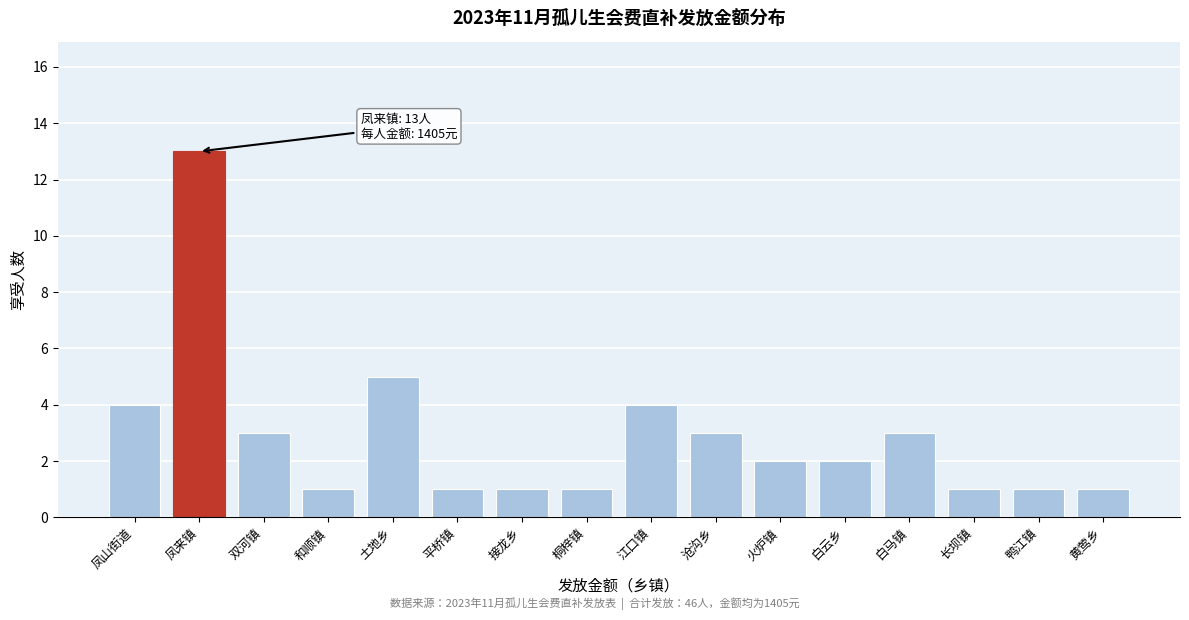

Reading left to right, transcribe all the data shown in this chart.

凤山街道=4	凤来镇=13	双河镇=3	和顺镇=1	土地乡=5	平桥镇=1	接龙乡=1	桐梓镇=1	江口镇=4	沧沟乡=3	火炉镇=2	白云乡=2	白马镇=3	长坝镇=1	鸭江镇=1	黄莺乡=1